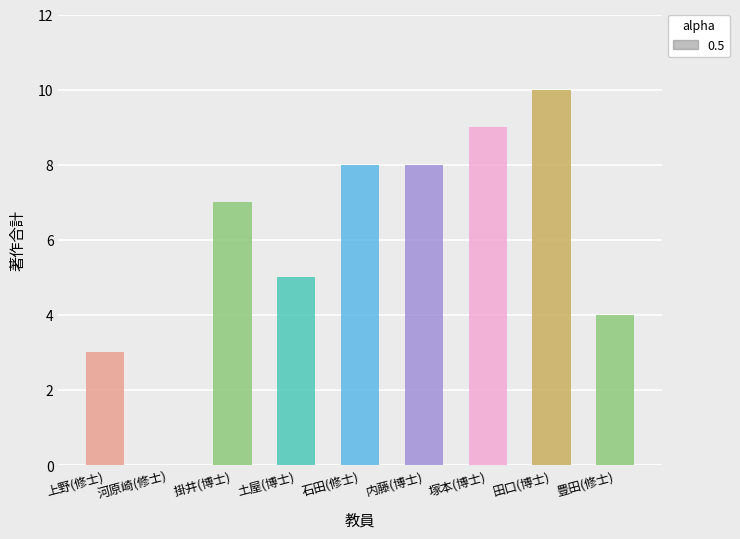

What is the sum of the values at 掛井(博士) and 塚本(博士)?

16